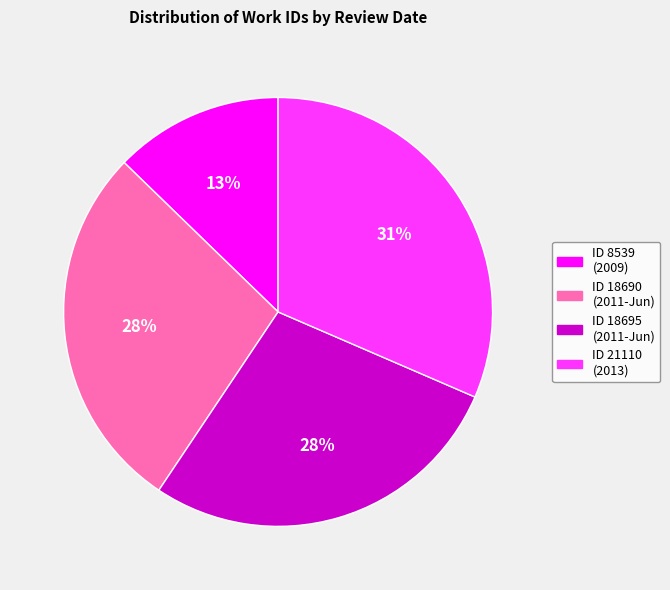

Is there any slice that represents more than half of the pie?

No